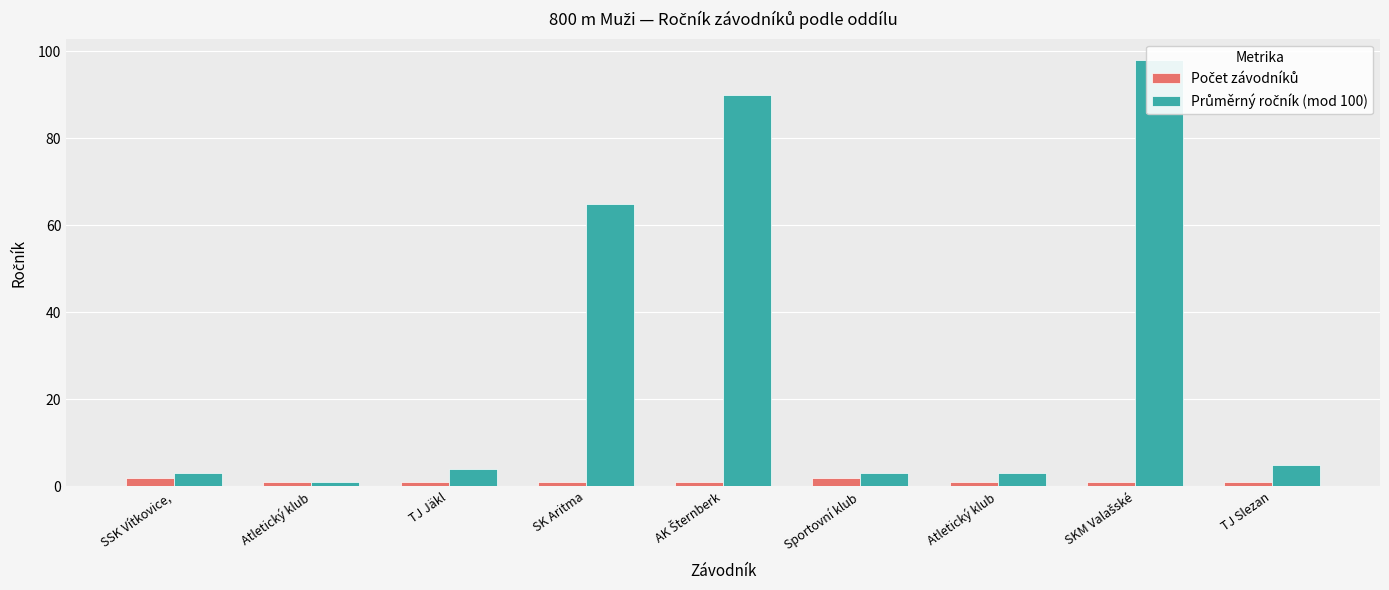

Is the value of Průměrný ročník (mod 100) at SK Aritma greater than the value of Počet závodníků at TJ Slezan?

Yes